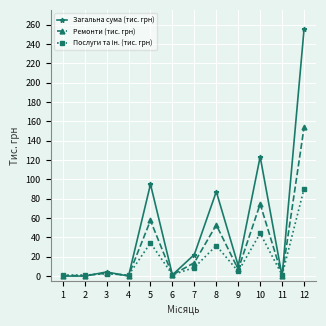

The value of Загальна сума (тис. грн) at 7 is 12.0. True or false?

False